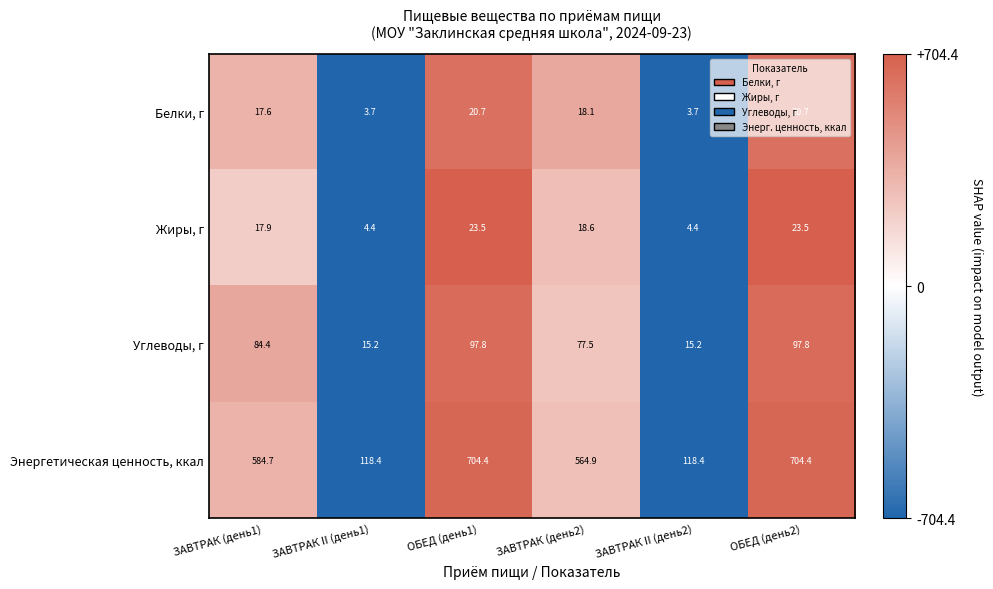

Is it true that Углеводы, г equals 36.0 at ОБЕД (день1)?

False